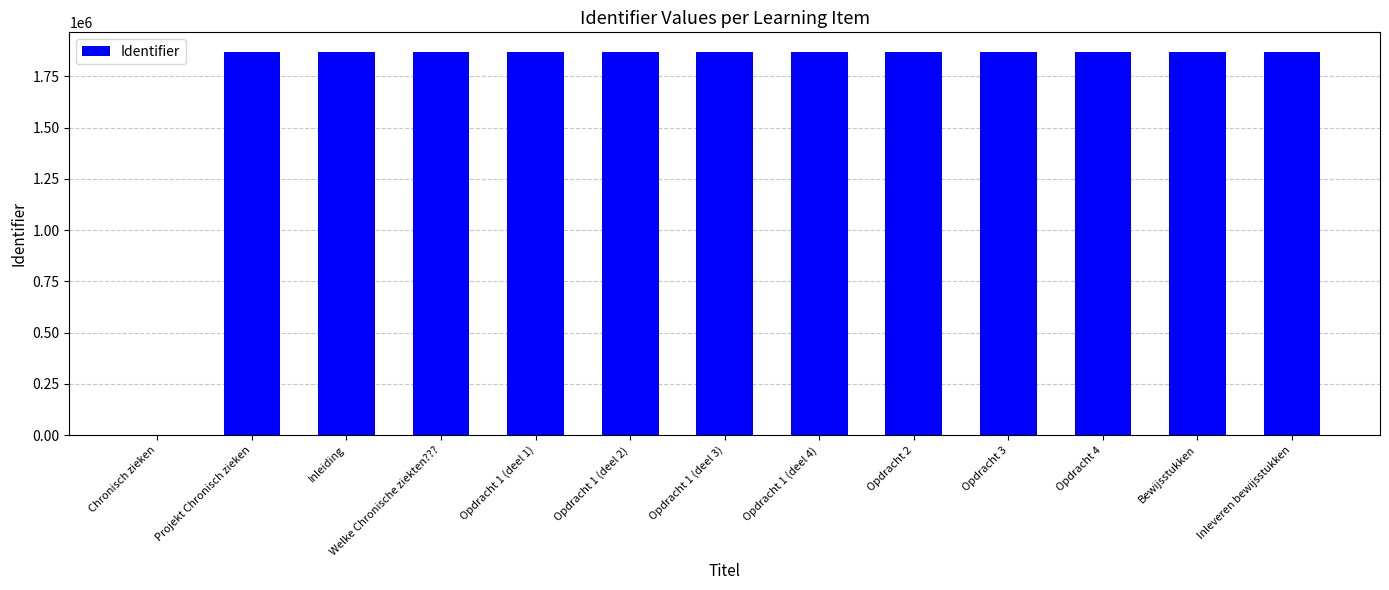

How many categories are shown in the chart?

13